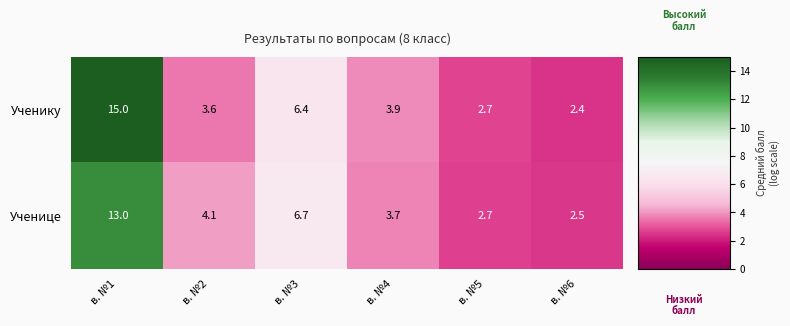

At which category does the chart reach its peak across all series?

в. №1